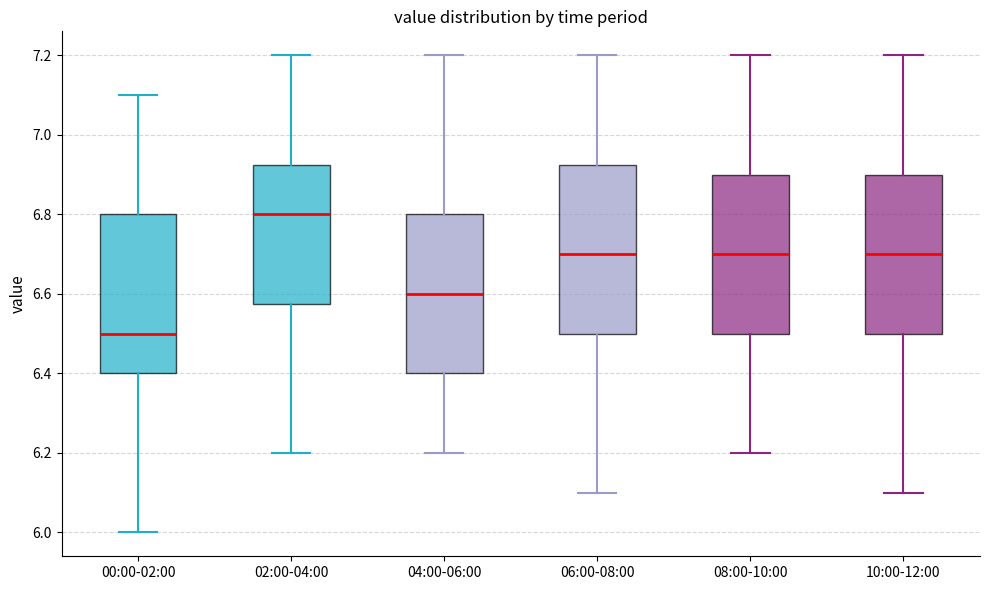

Where does the median line of the box for 00:00-02:00 sit on the y-axis? The values are not printed on the chart, so give them approximately, as read against the axis.

6.50